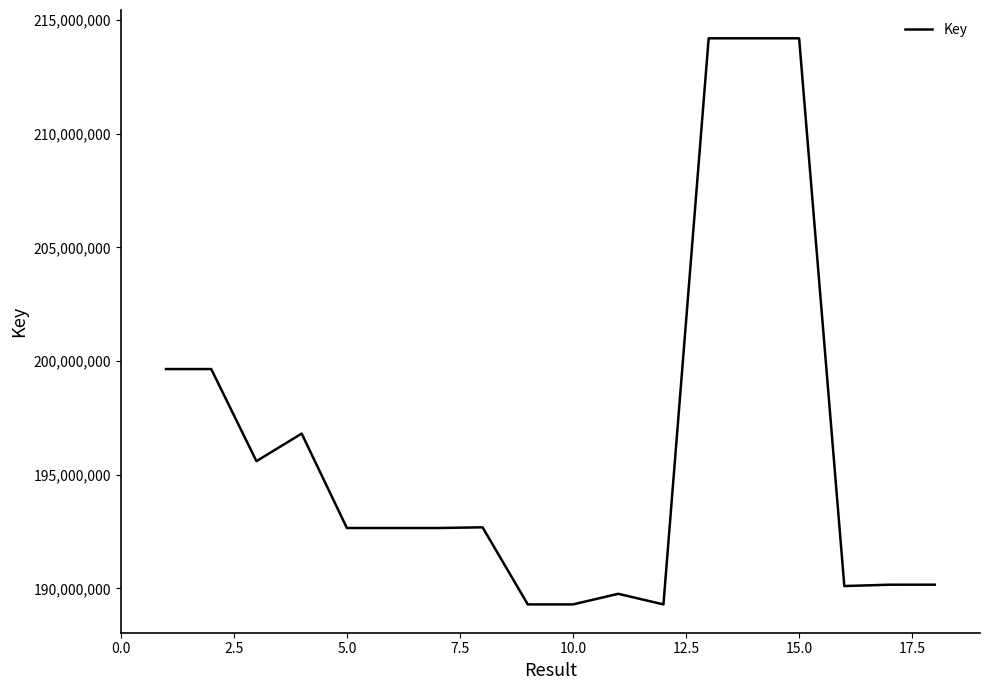

What is the difference between the maximum and minimum values?

24896970